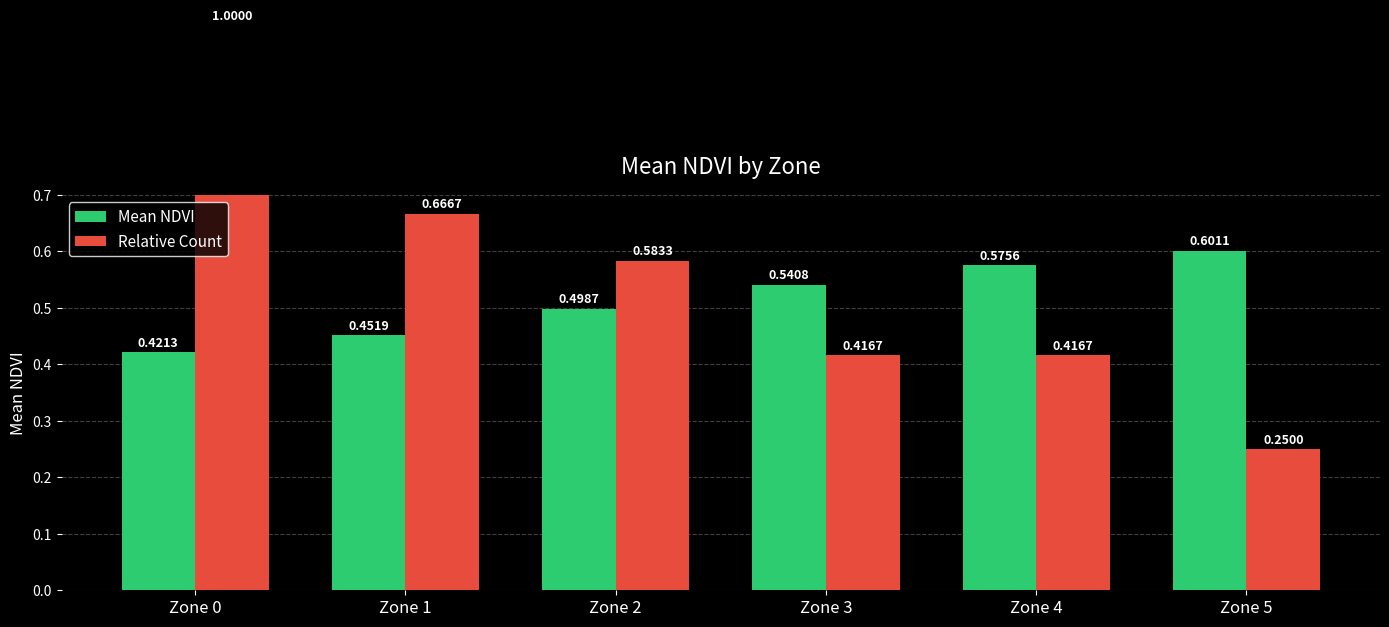

Which series has the widest spread of values?

Relative Count